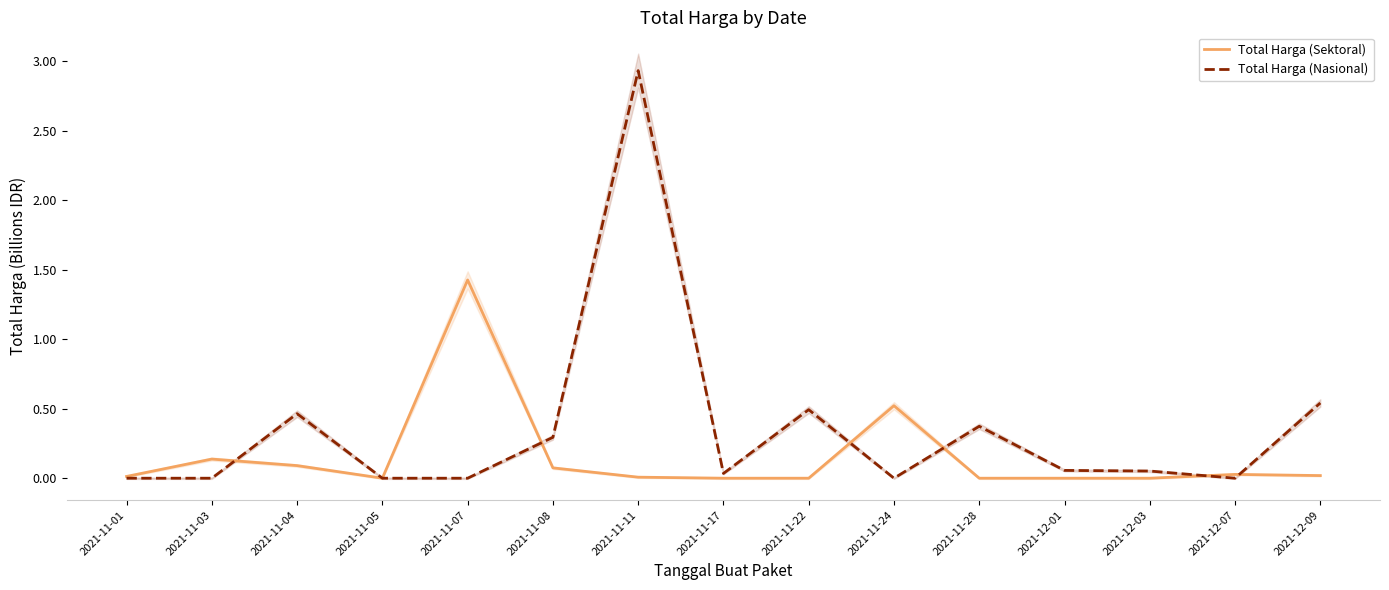

How many lines are shown in the chart?

2